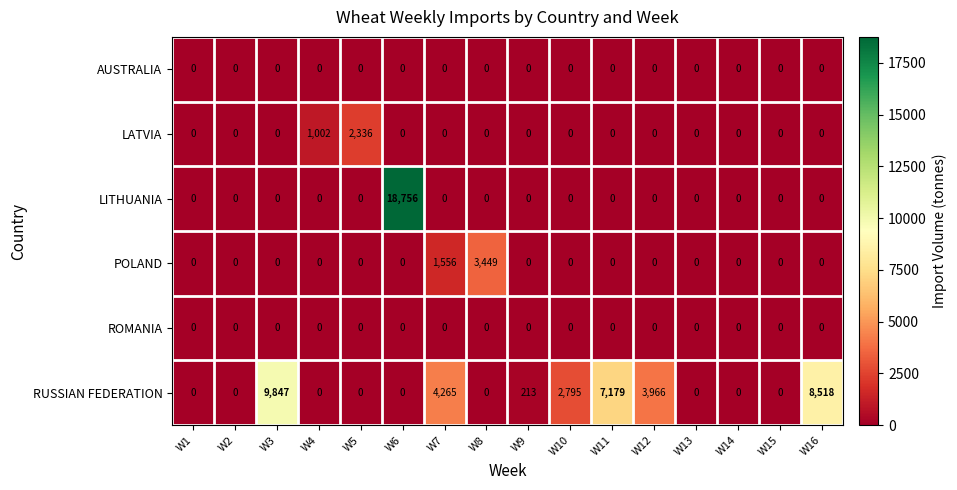

What is the average value of the LITHUANIA series?

1172